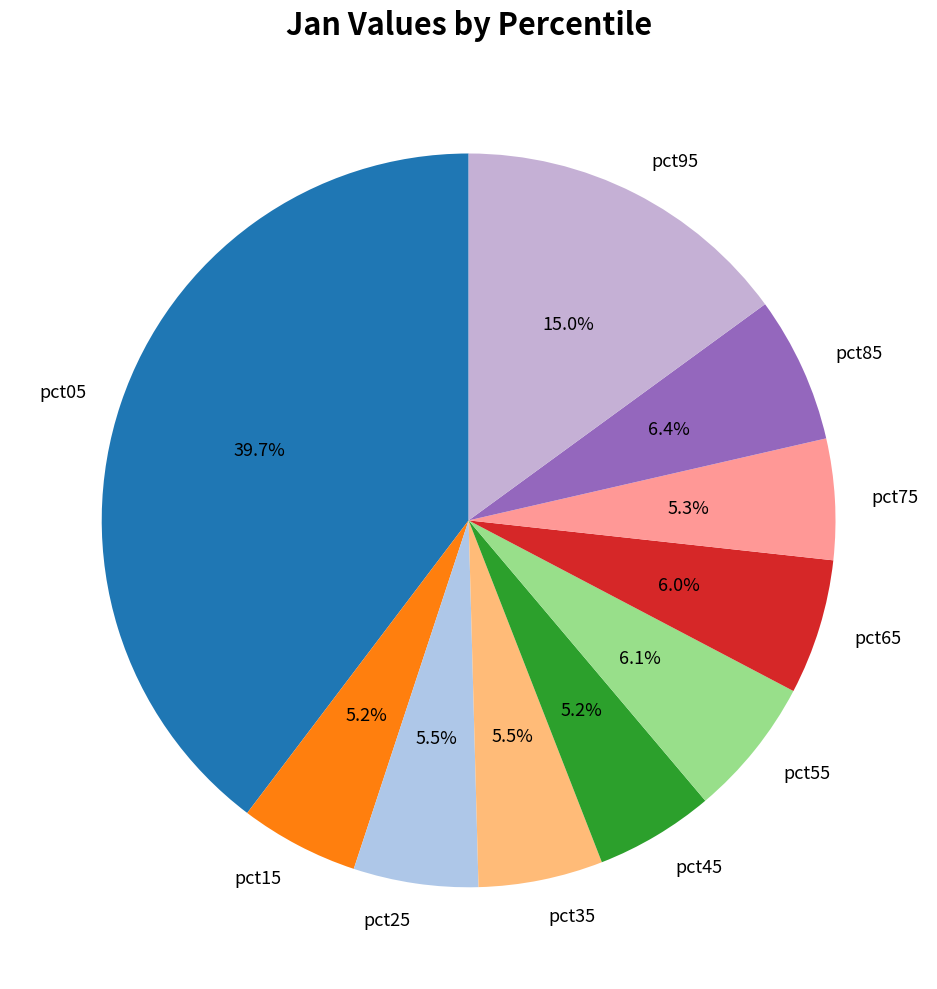

To the nearest percent, what portion does pct75 represent?

5%